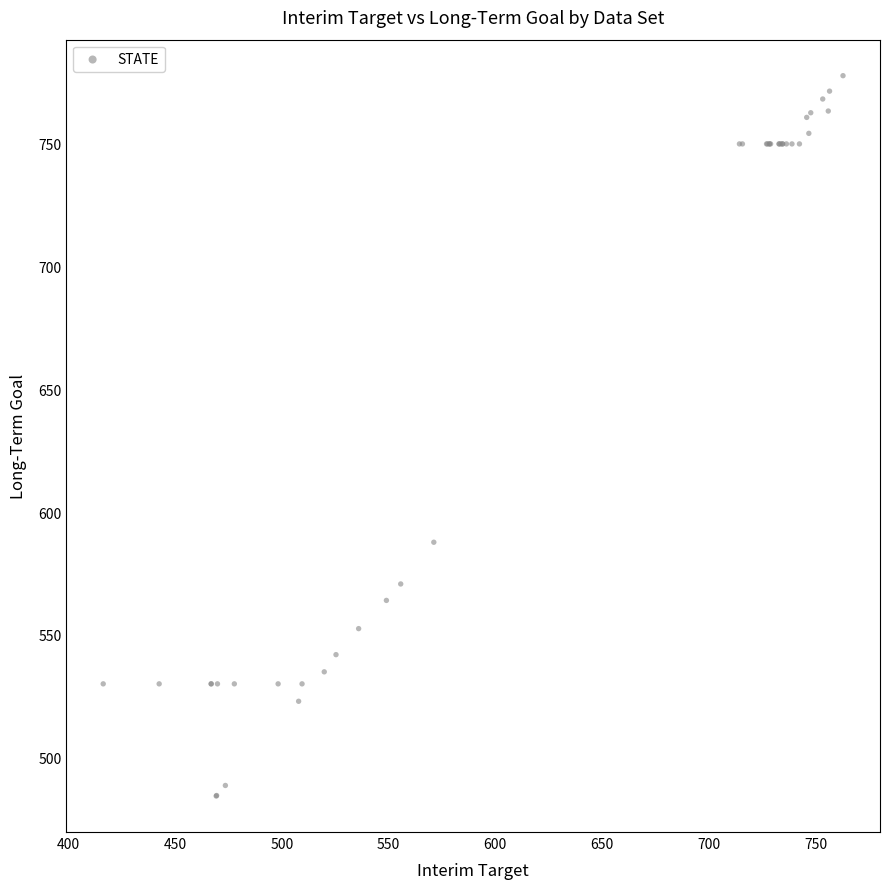

What Y value in the scatter plot is closest to 631?

587.7